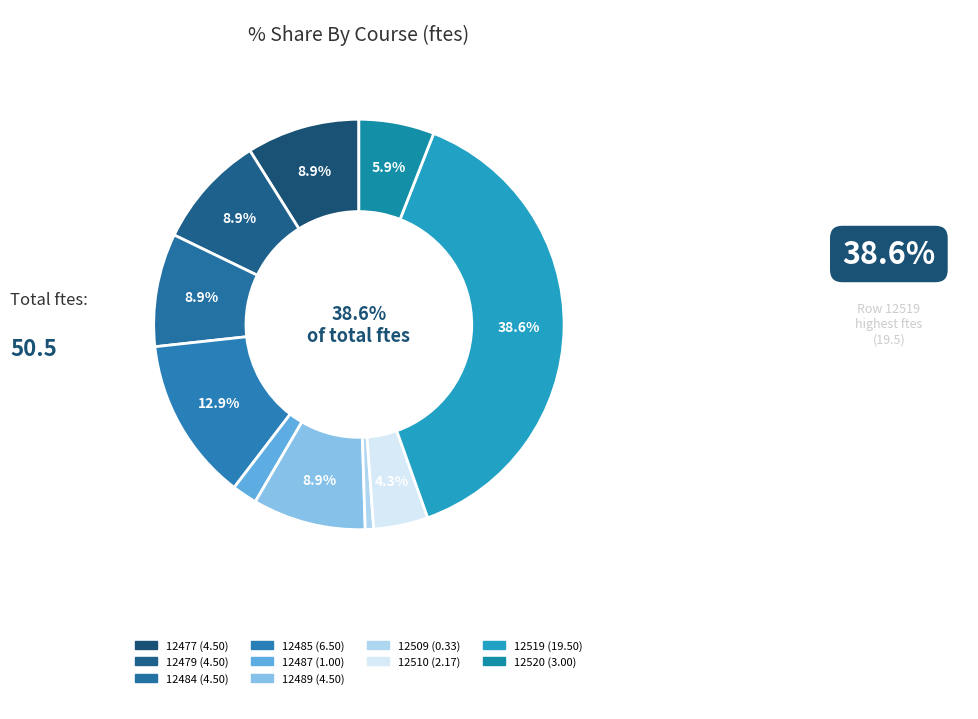

The 12489 slice represents 24% of the pie. True or false?

False